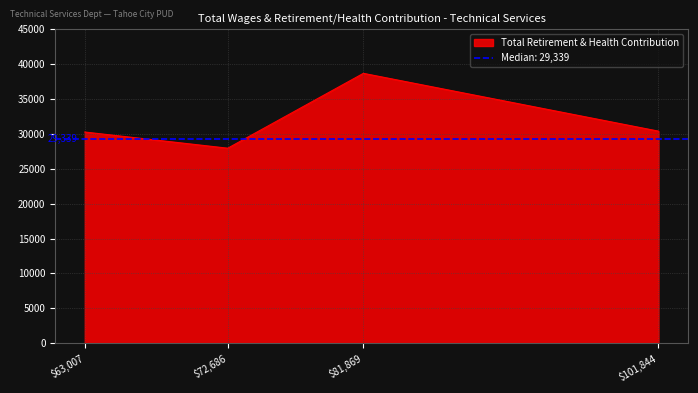

Which category has the lowest value across all series?

72686.0